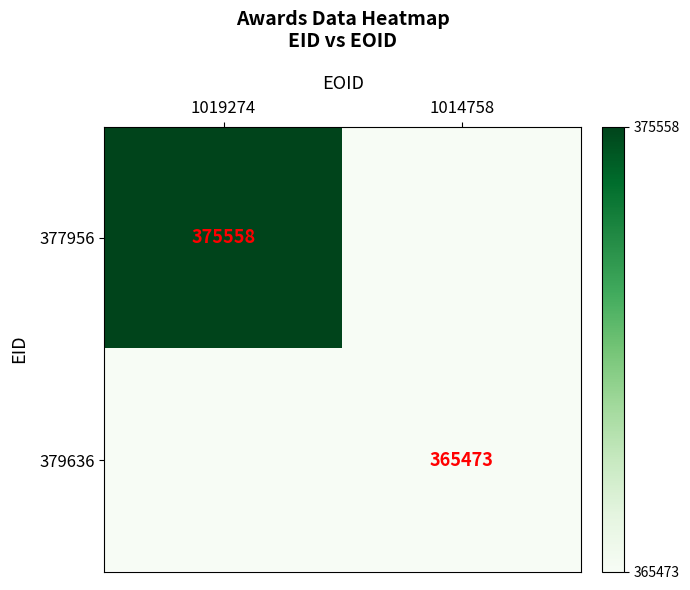

True or false: 379636 has a value of 365473 at 1014758.

True